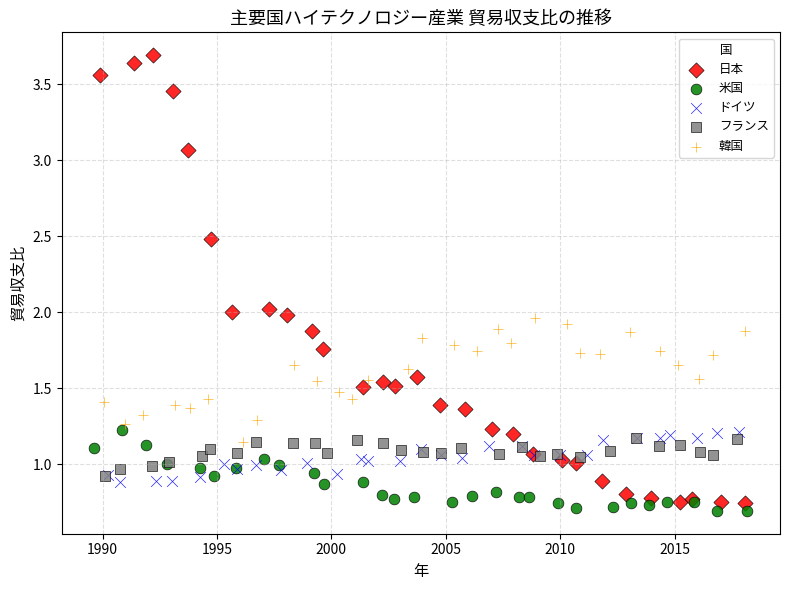

Which series reaches the maximum Y coordinate?

日本